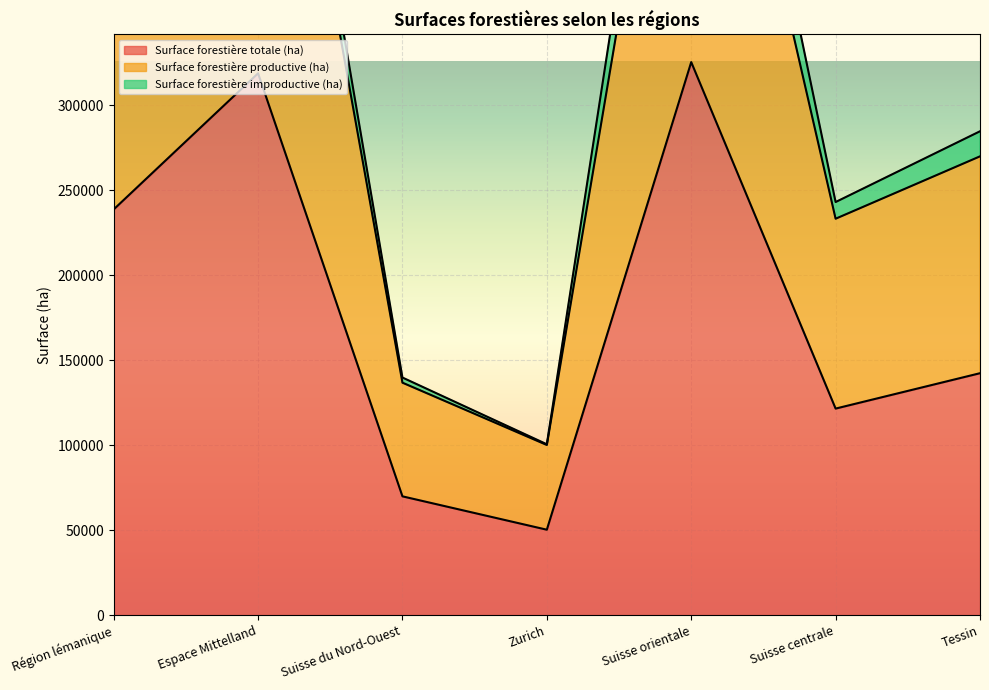

The Surface forestière totale (ha) series shows 148549 at Espace Mittelland. True or false?

False